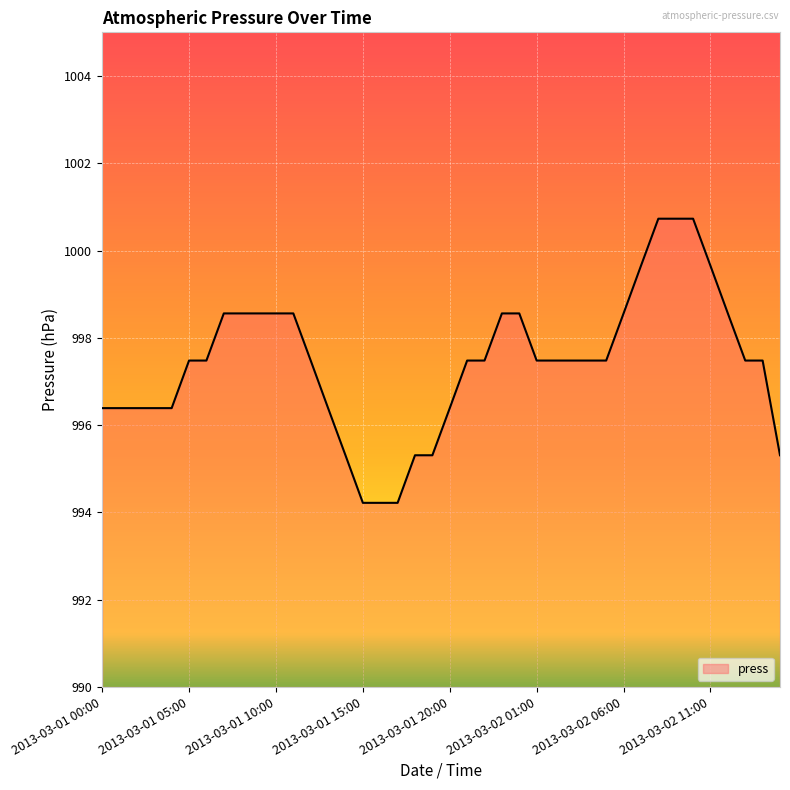

What is the difference between the maximum and minimum values?

6.5